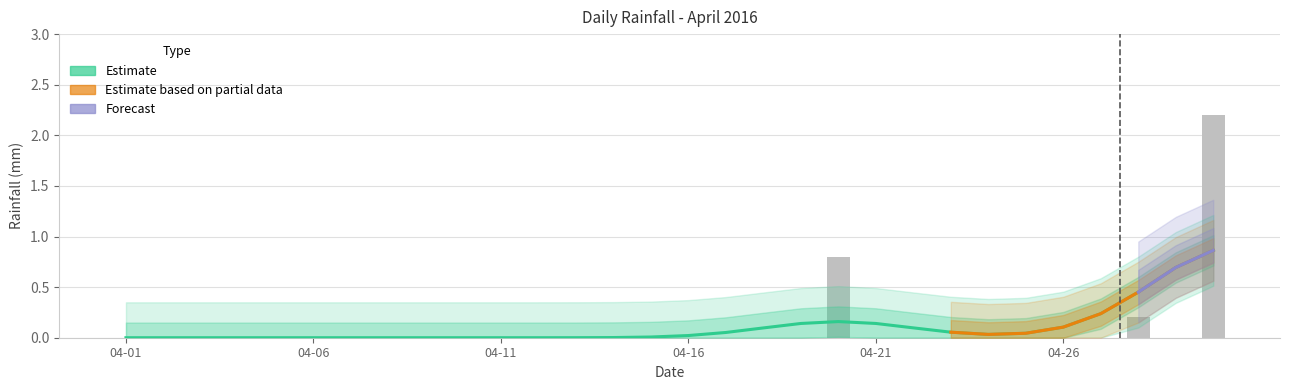

Between 2016-04-11 and 2016-04-12, which is larger?

2016-04-11